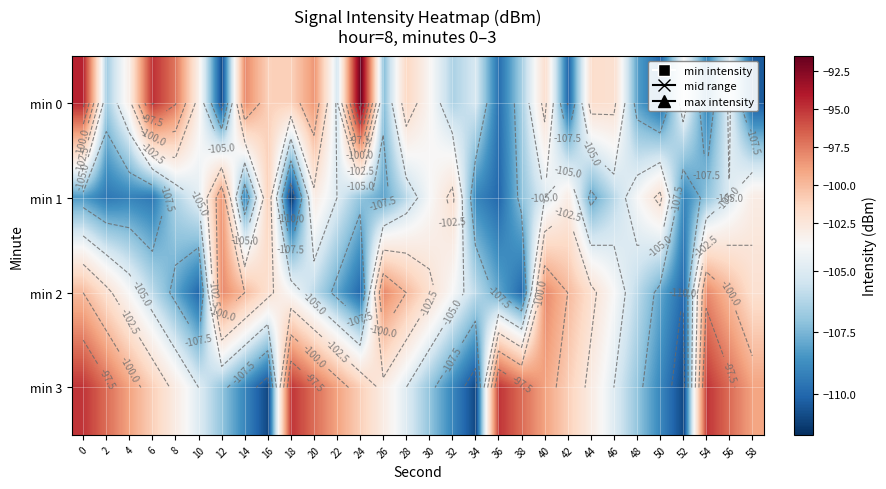

Rank the categories by min 2 value from lowest to highest.

10, 24, 38, 52, 8, 22, 36, 50, 6, 20, 34, 48, 4, 18, 32, 46, 2, 16, 30, 44, 58, 0, 14, 28, 42, 56, 12, 26, 40, 54